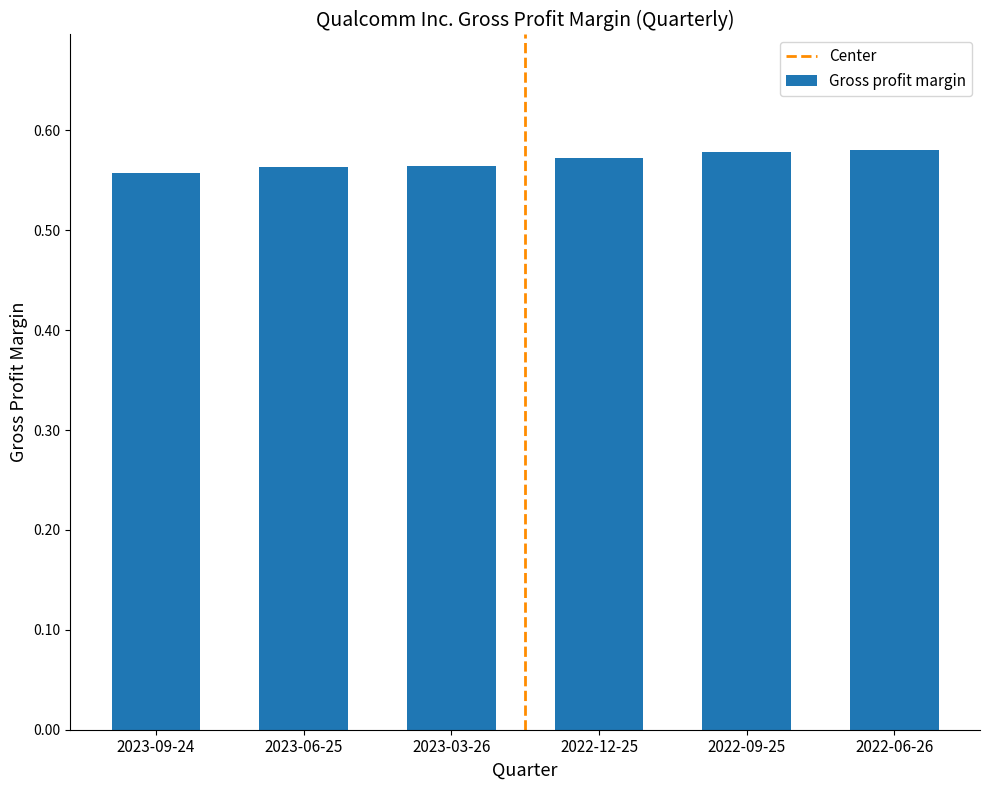

The chart shows a value of 0.3 at 2023-03-26. True or false?

False